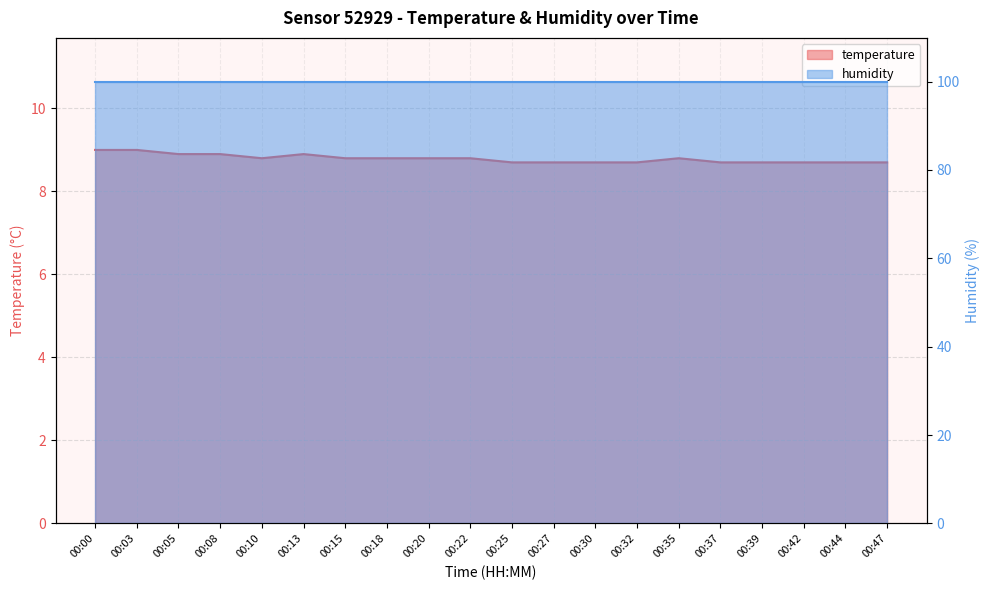

Between 00:42 and 00:18, which is larger?

00:18